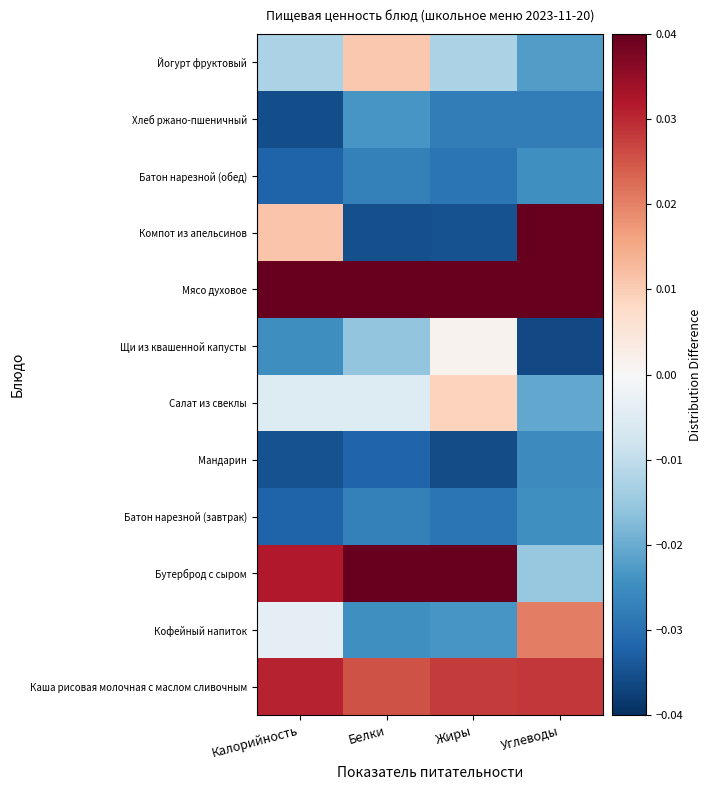

Which category has the lowest value across all series?

Углеводы